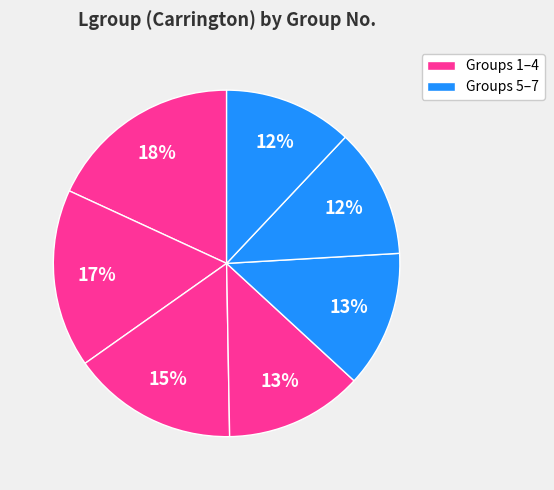

Count the number of slices in the pie.

7